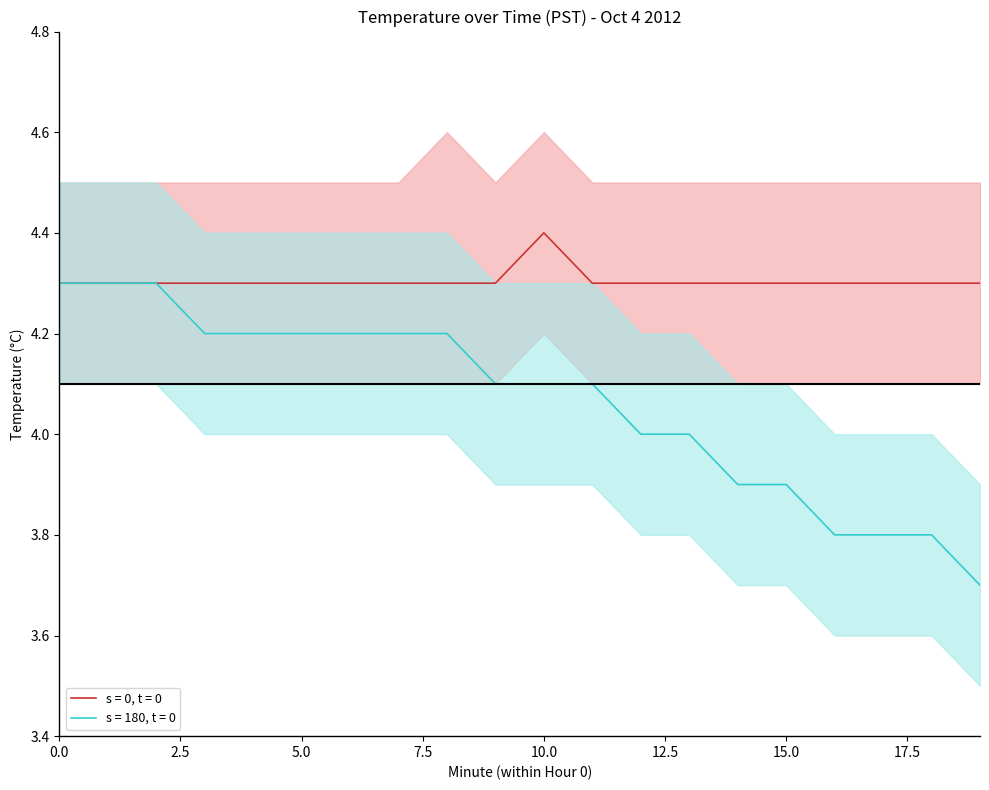

List the labels in order of s = 180, t = 0 value, smallest first.

19, 16, 17, 18, 14, 15, 12, 13, 9, 10, 11, 3, 4, 5, 6, 7, 8, 0, 1, 2